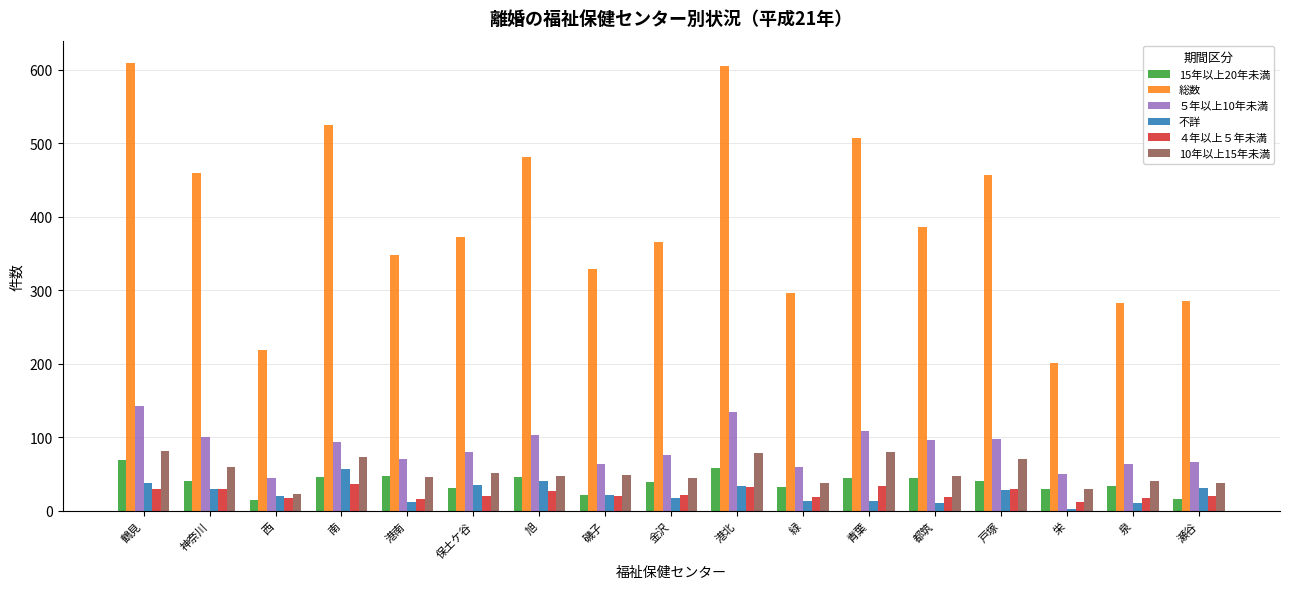

What is the difference between the maximum and minimum values in the ５年以上10年未満 series?

98